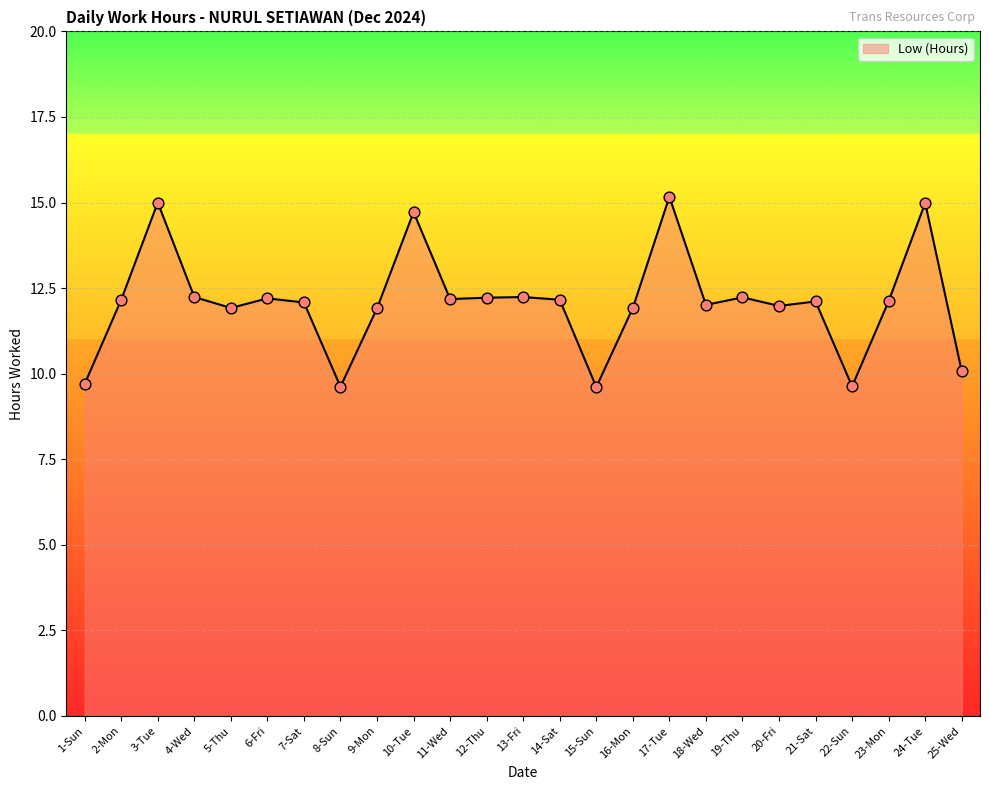

What is the change in value from 1-Sun to 25-Wed?

+0.4